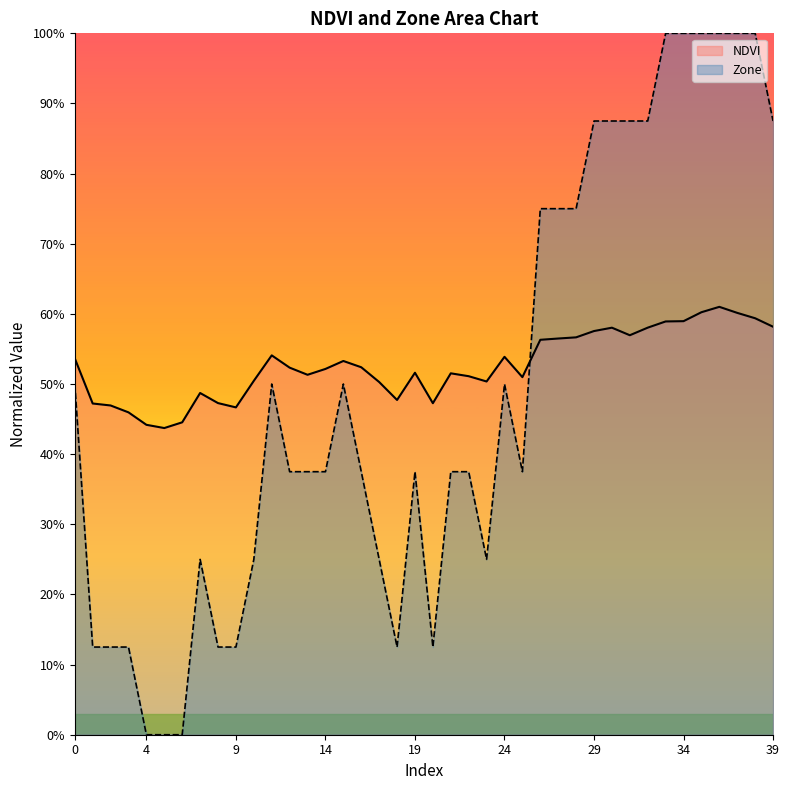

What is the sum of all NDVI values?

21.1